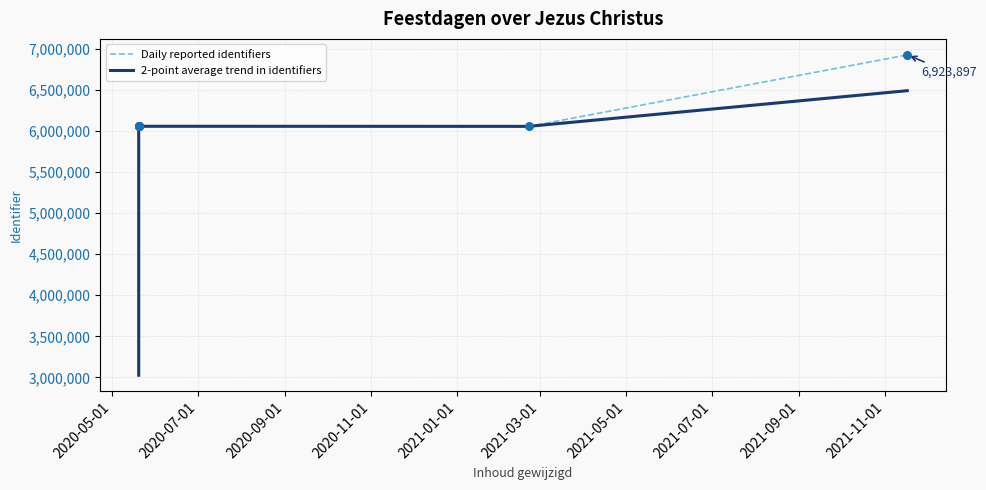

What is the total value across all series at 2021-03-01?

12108225.0